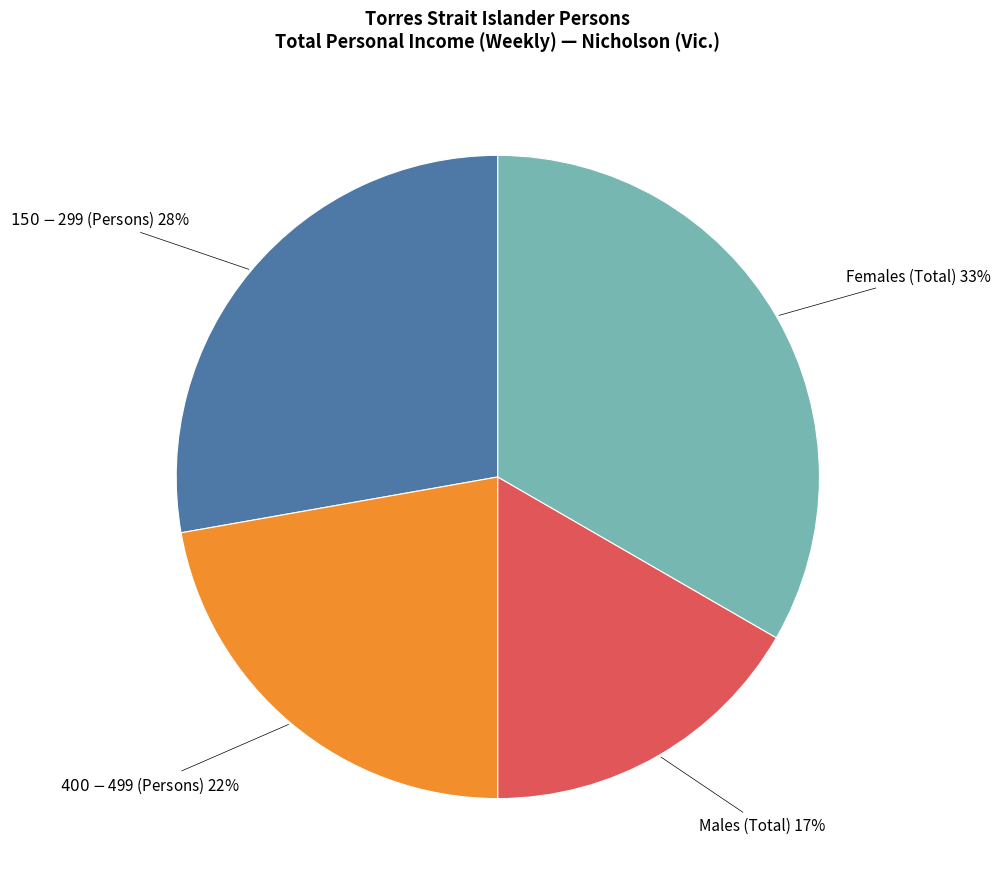

Is there any slice that represents more than half of the pie?

No